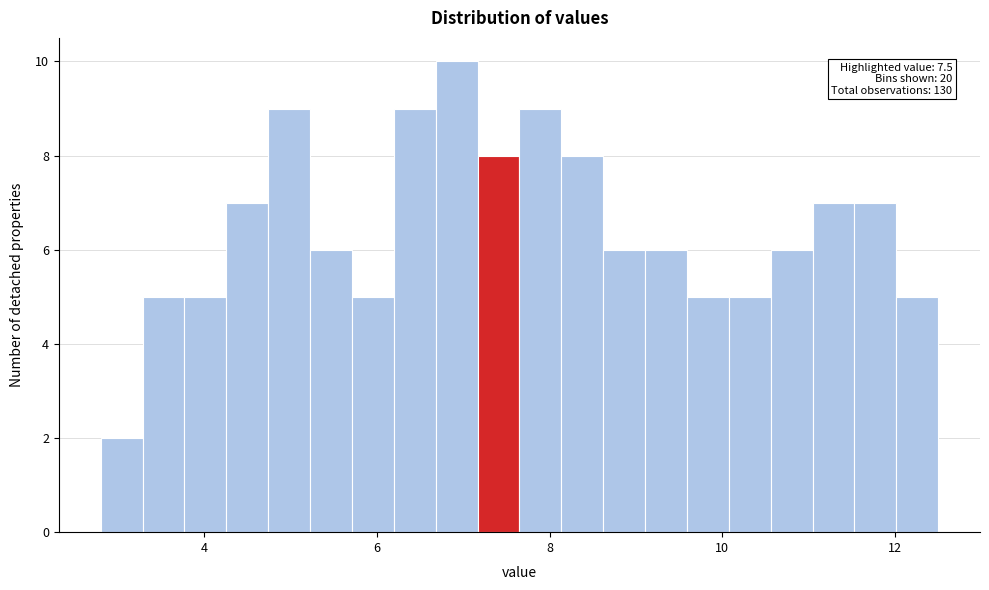

Read against the x-axis, roughly where is the centre of the tallest bar?

7.0